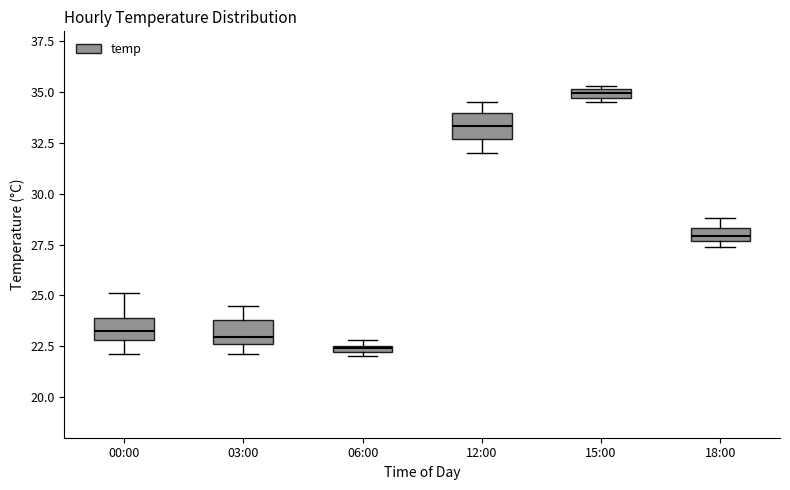

Which box has the lowest median line?

06:00